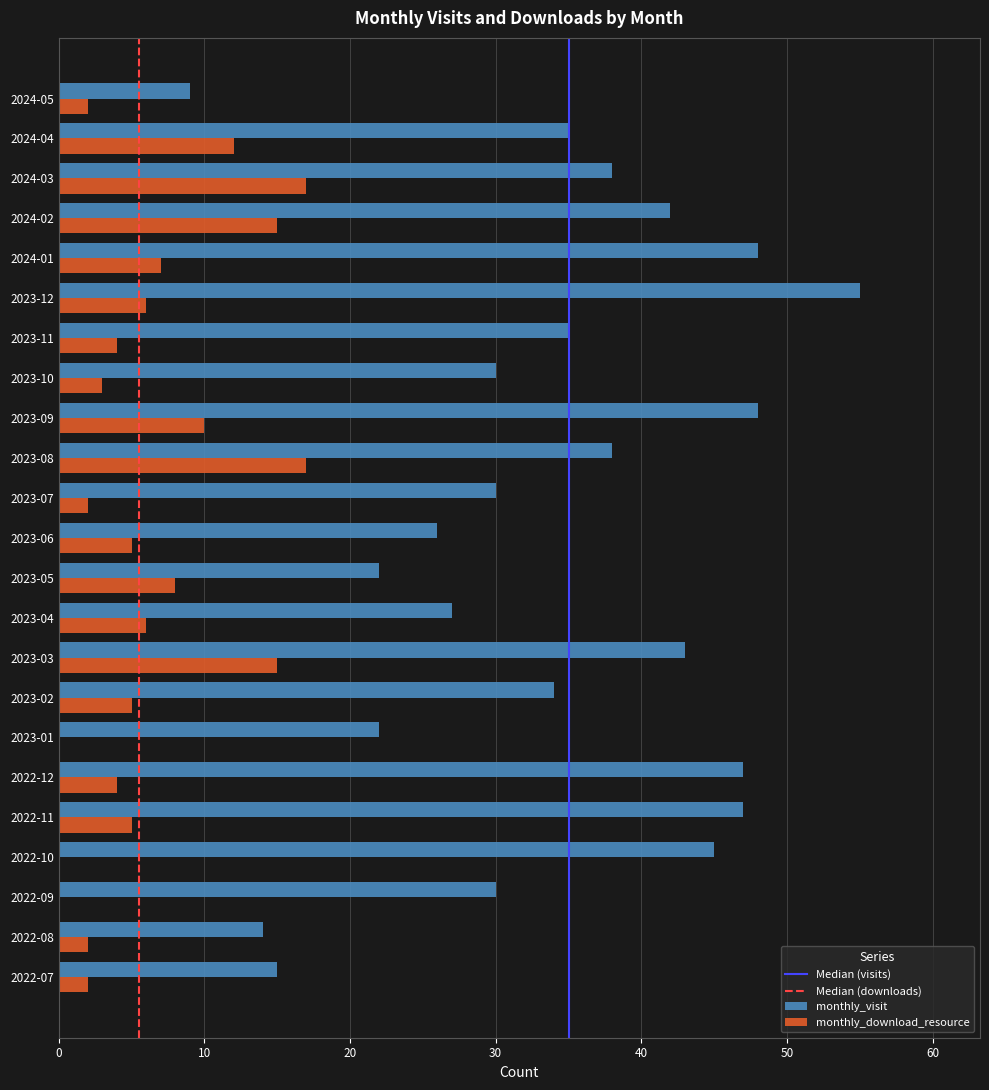

Read the monthly_visit value at 2022-09, to the nearest 5.

30